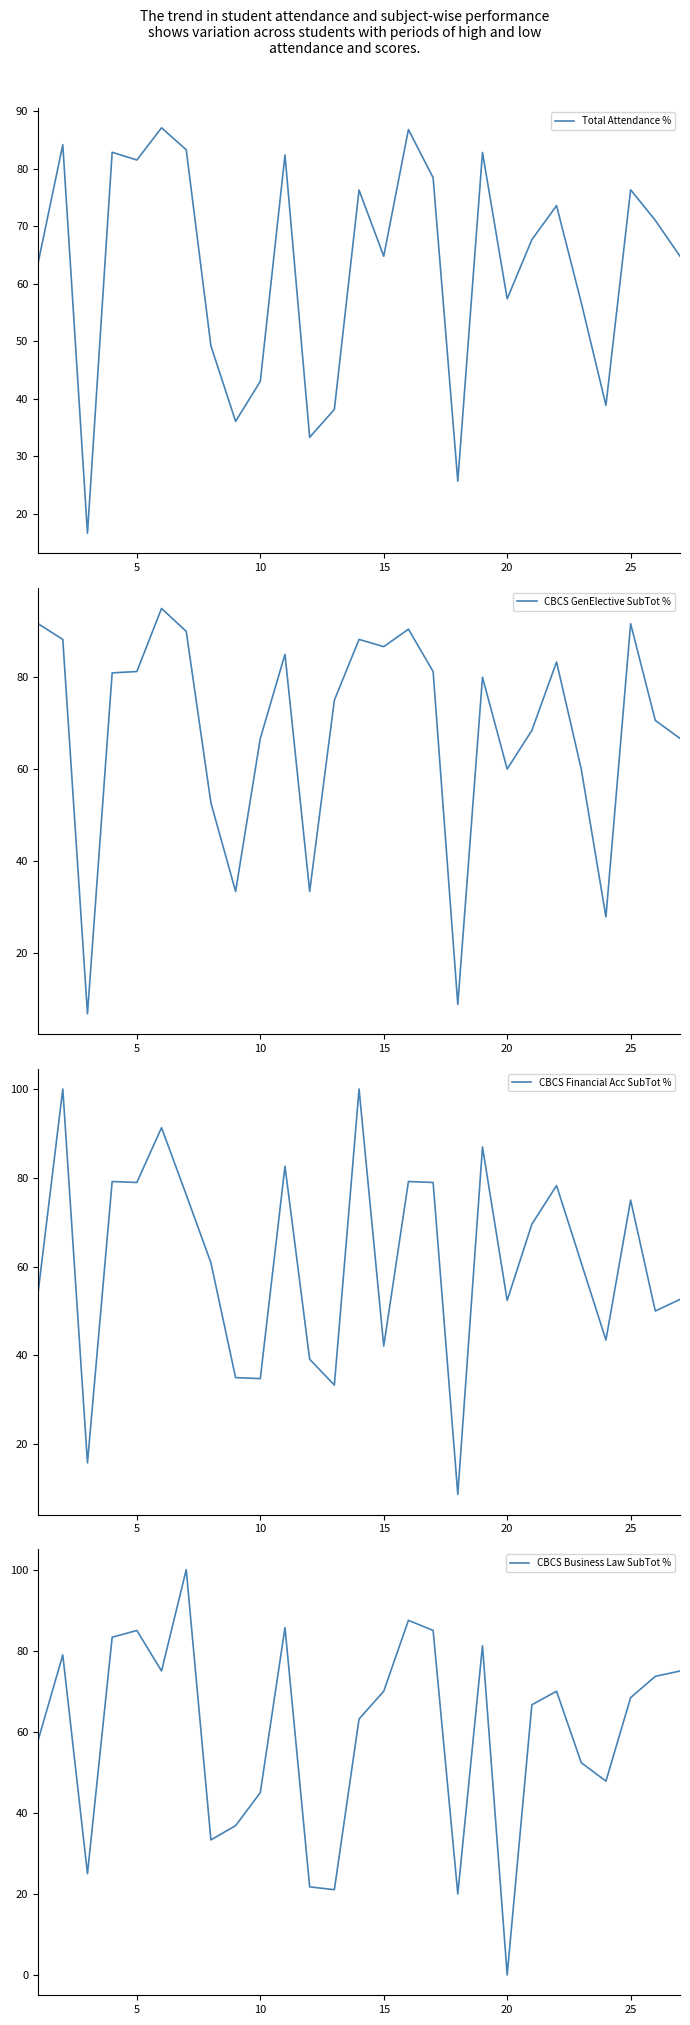

Is it true that CBCS Financial Acc SubTot % equals 75.0 at 25?

True